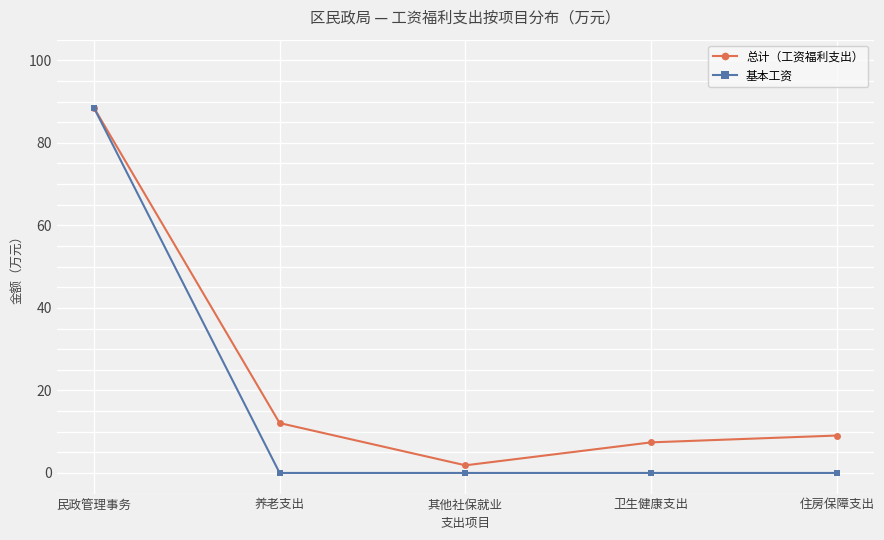

In 总计（工资福利支出）, how many points are lower than both neighbors (excluding endpoints)?

1